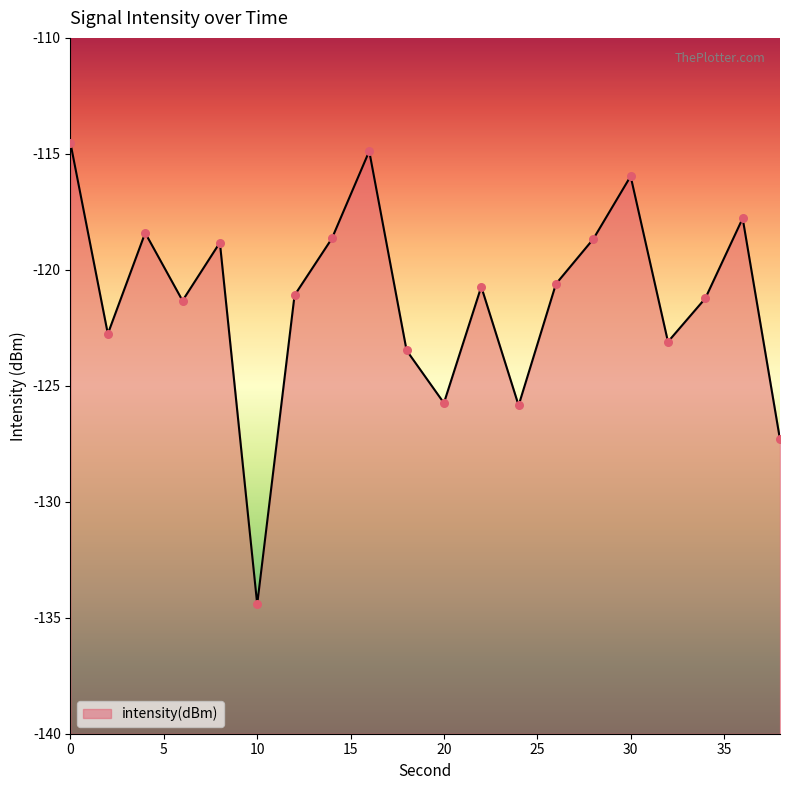

Between 20 and 24, which is larger?

20